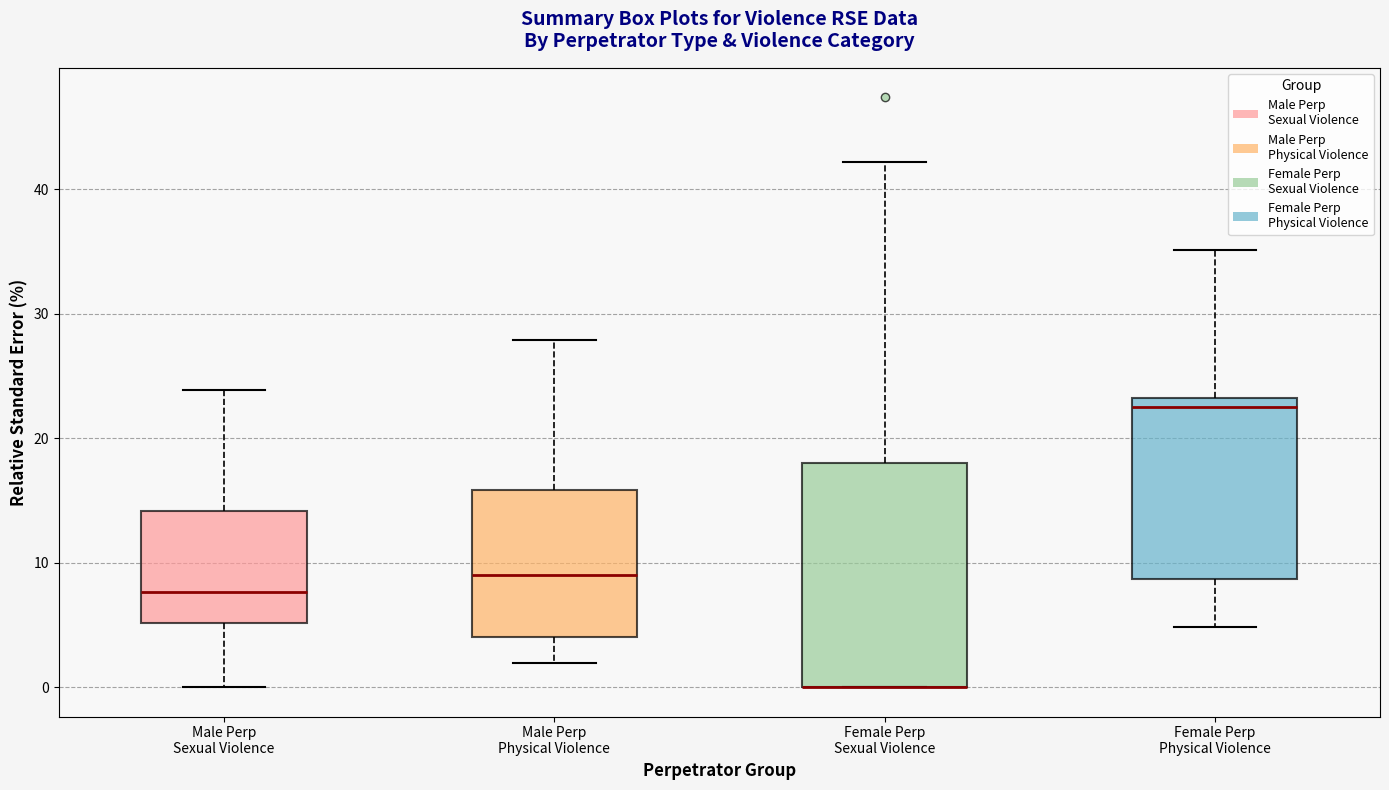

Reading left to right, read every box against the y-axis: the position of its median line, the range the box covers, and the ends of its whiskers. The values are not printed on the chart, so give them approximately, as read against the axis.

Male Perp Sexual Violence: median 8, box 5 to 14, whiskers 0 to 24
Male Perp Physical Violence: median 9, box 4 to 16, whiskers 2 to 28
Female Perp Sexual Violence: median 0 (drawn on the box's lower edge), box 0 to 18, whiskers 0 to 42
Female Perp Physical Violence: median 23 (just below the box's upper edge), box 9 to 23, whiskers 5 to 35